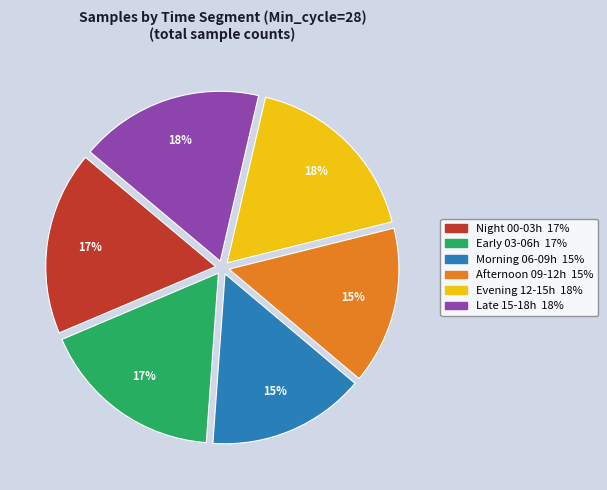

To the nearest percent, what is the average slice percentage?

17%